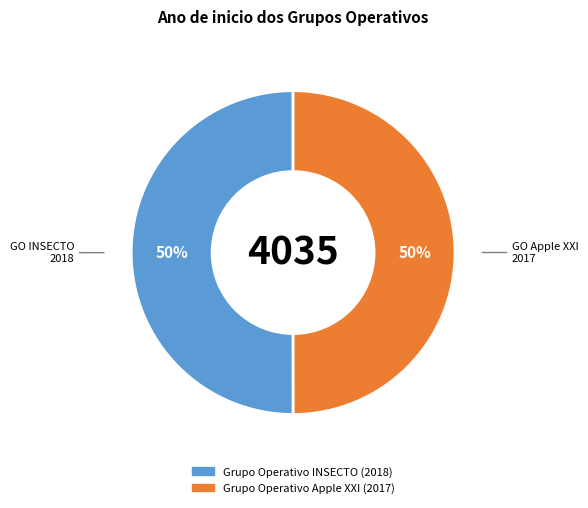

How many slices are in this pie chart?

2